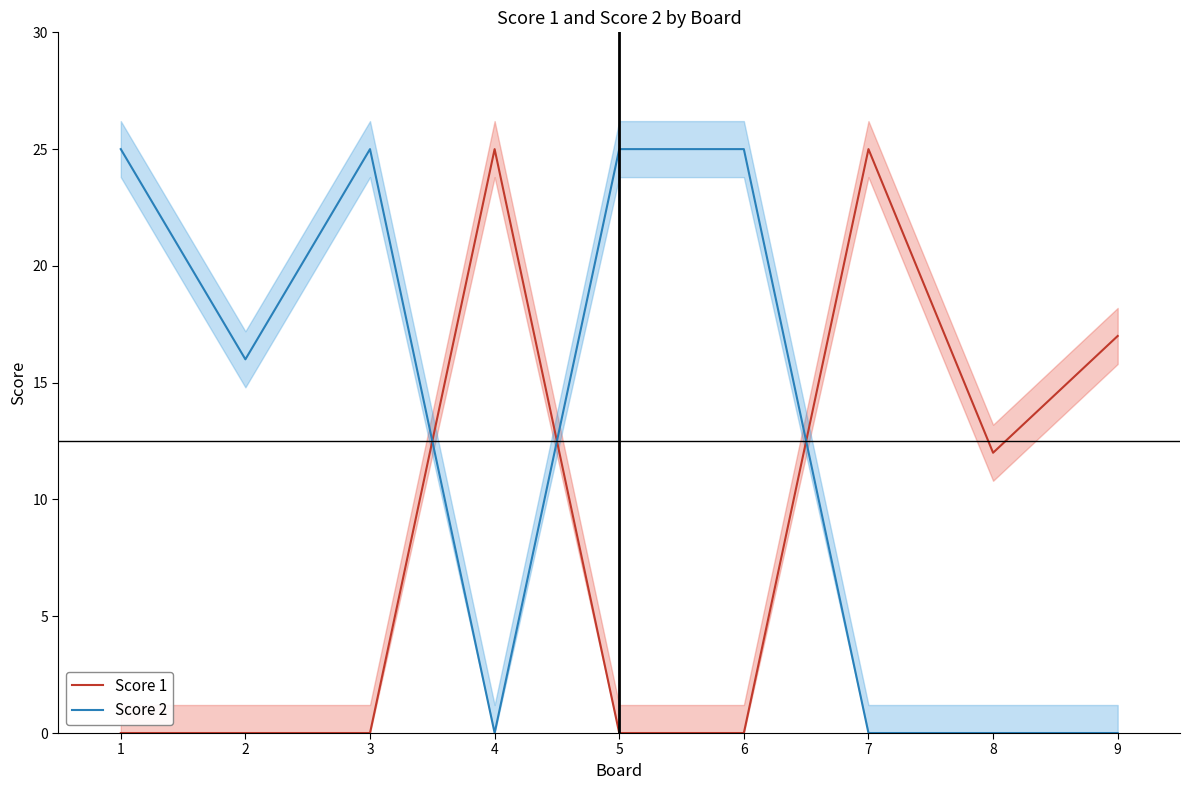

After their last crossing, which series has the higher values: Score 1 or Score 2?

Score 1